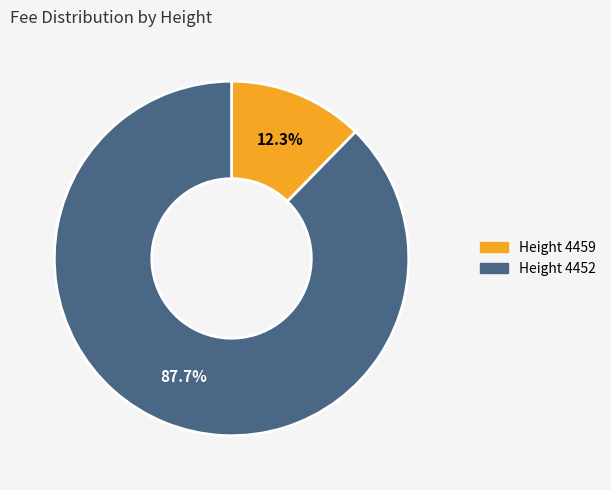

Between Height 4459 and Height 4452, which is larger?

Height 4452